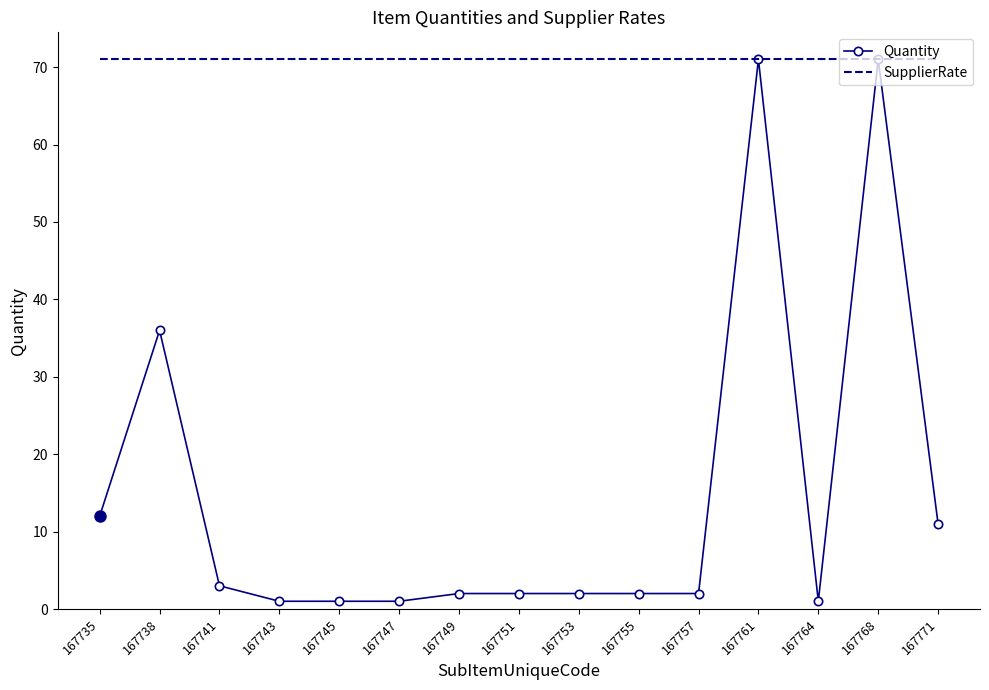

Which series has the largest range (max minus min)?

Quantity